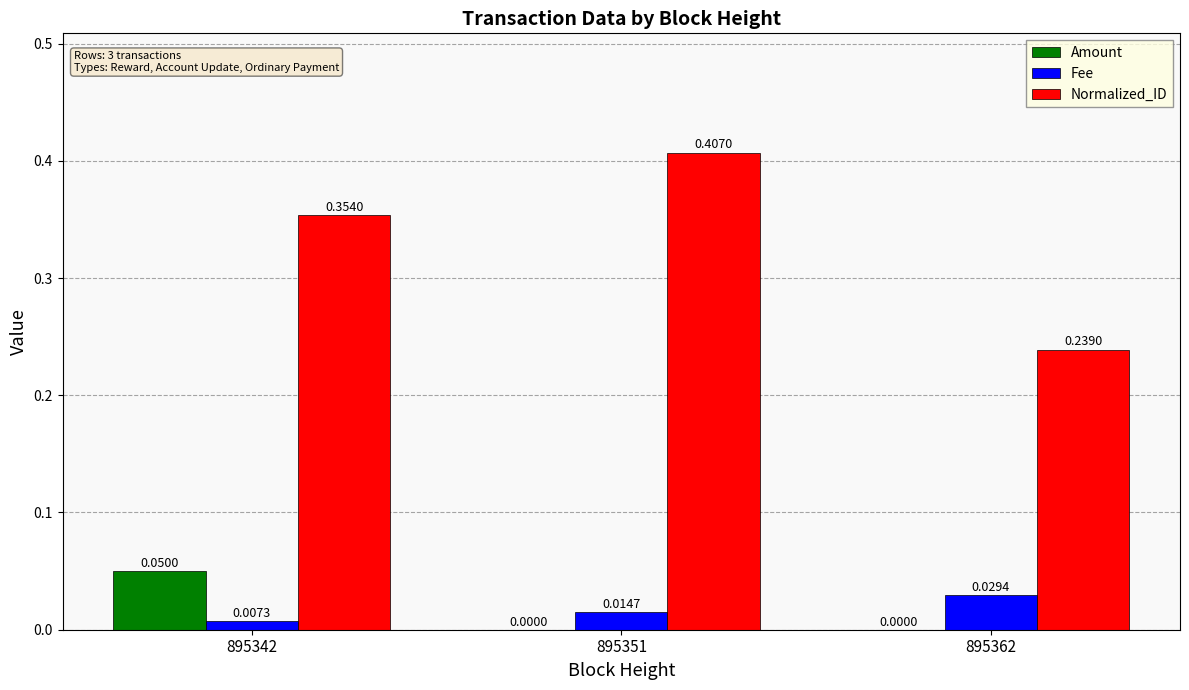

Which series has the largest range (max minus min)?

Normalized_ID